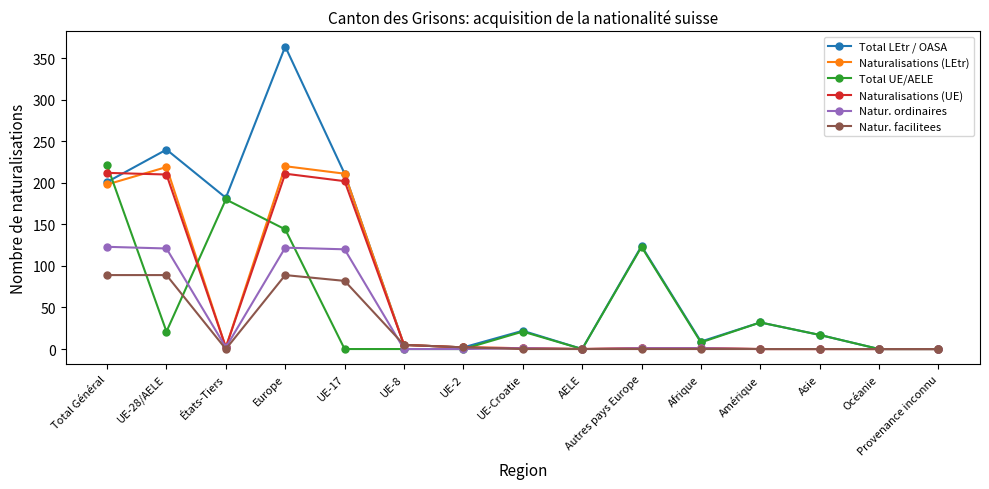

What is the label of the 13th point from the left?

Asie